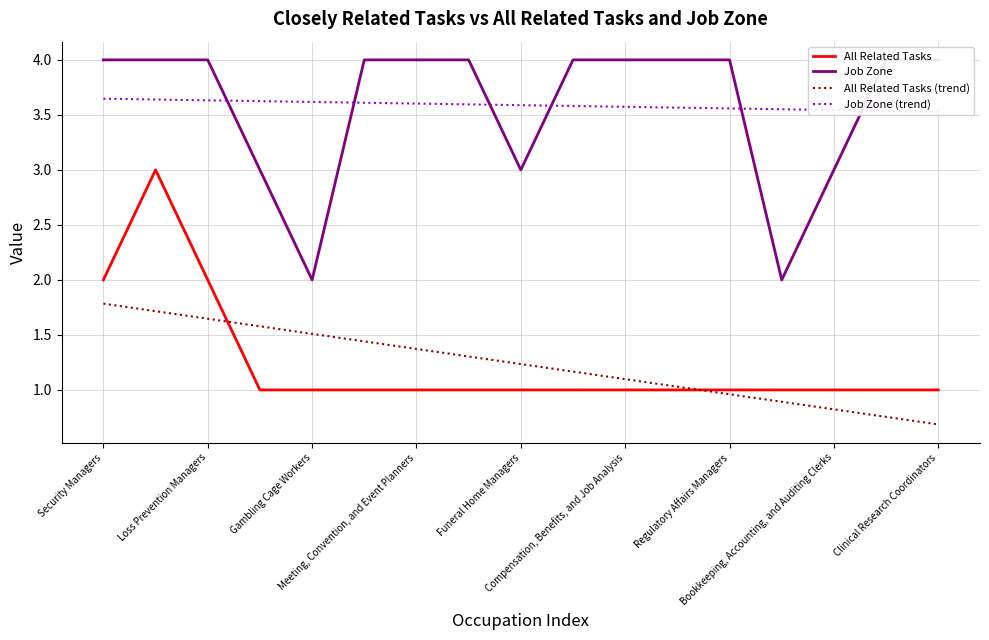

What is the label of the 17th point from the right?

Security Managers